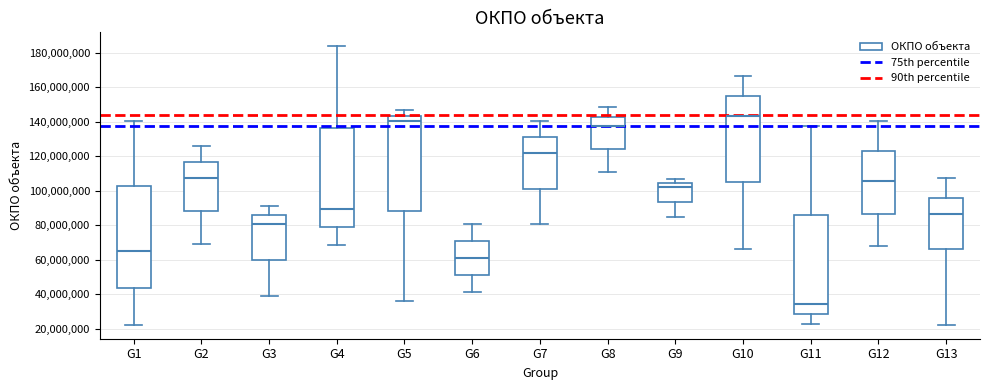

Where is the upper edge of the box for G11 on the y-axis? The values are not printed on the chart, so give them approximately, as read against the axis.

86000000